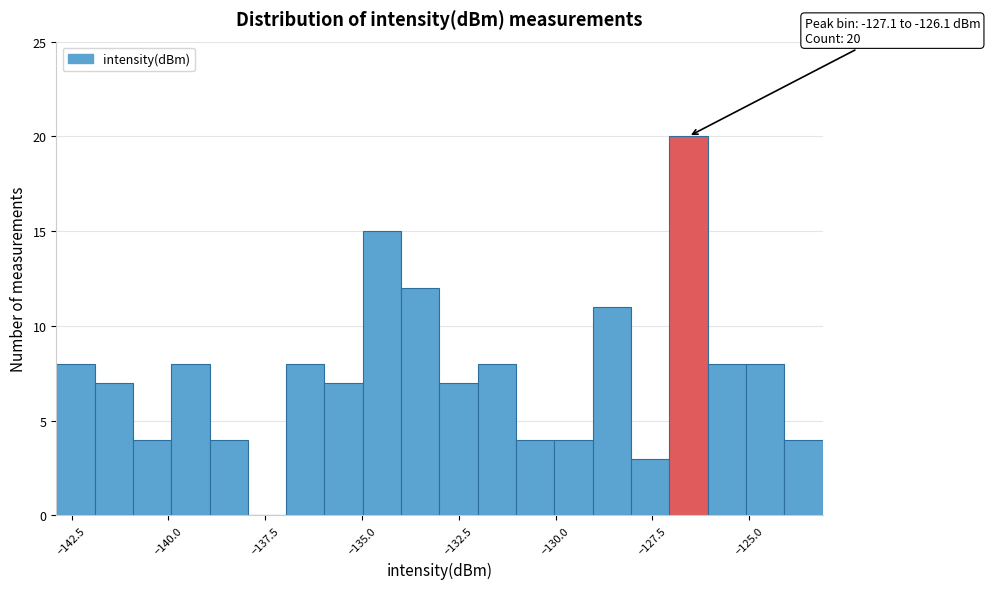

Around what value on the x-axis is the tallest bar? Give the approximate position of its centre, as read against the axis.

-126.5